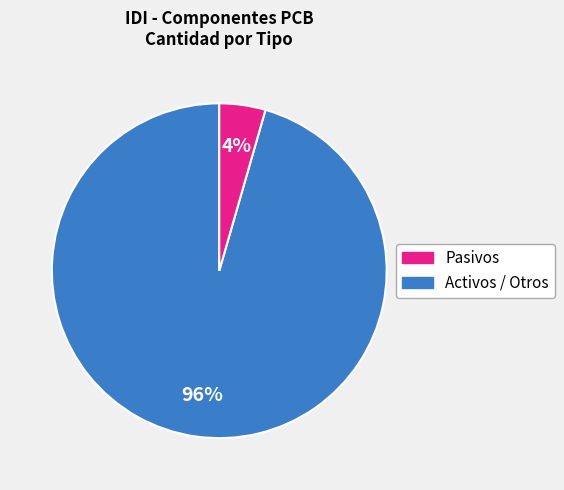

Is there a majority slice in this chart?

Yes